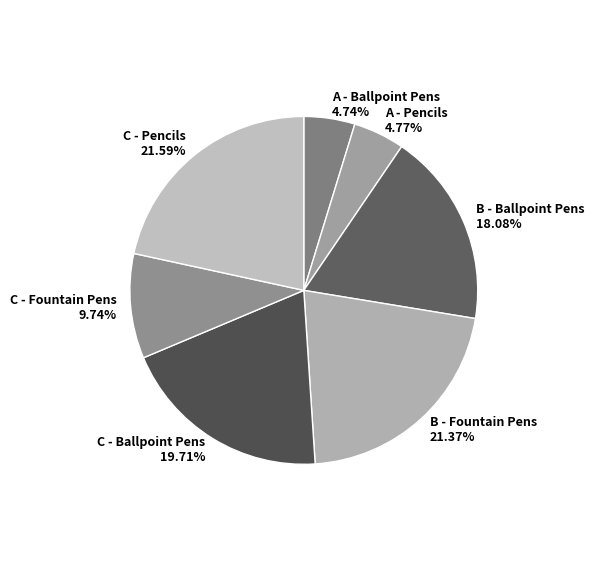

Combined, what portion of the pie is A - Ballpoint Pens and C - Fountain Pens?

14.5%